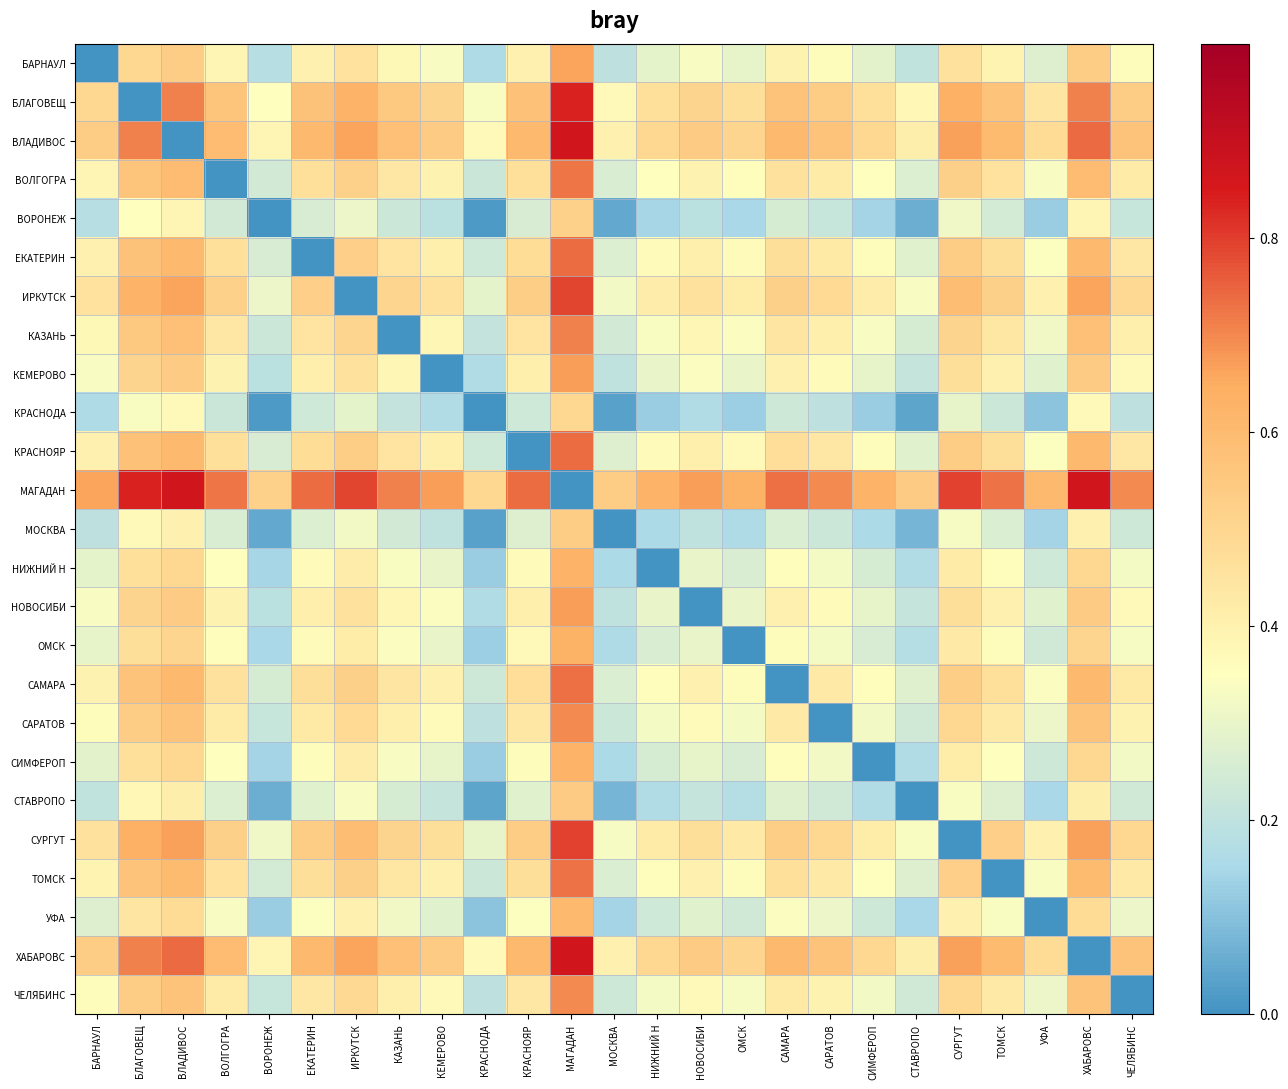

Which series changed the most between ВОРОНЕЖ and МОСКВА?

ВОРОНЕЖ